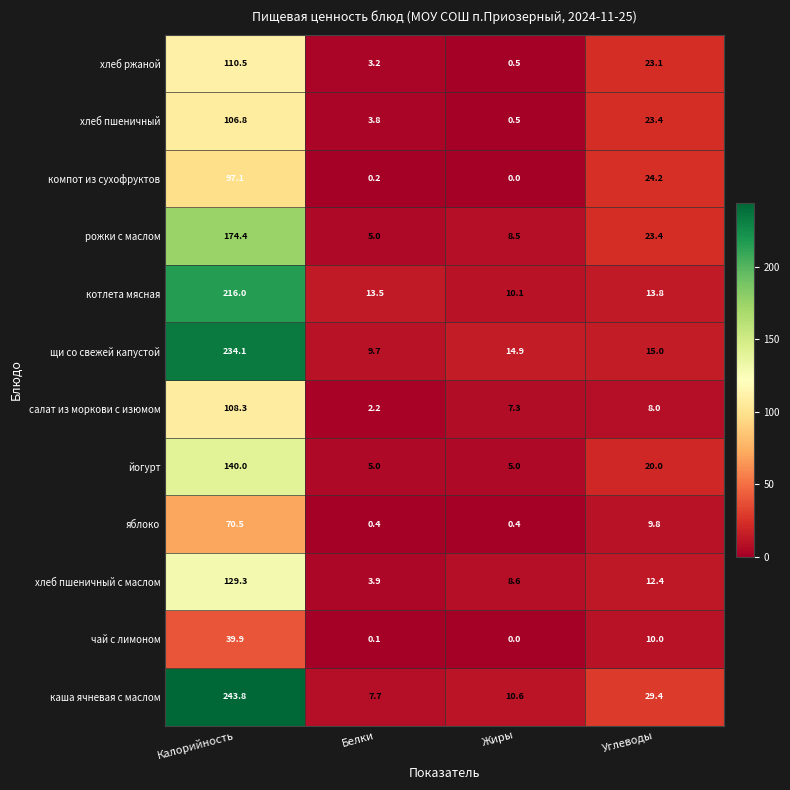

What is the difference between the second highest and minimum values in the котлета мясная series?

3.7